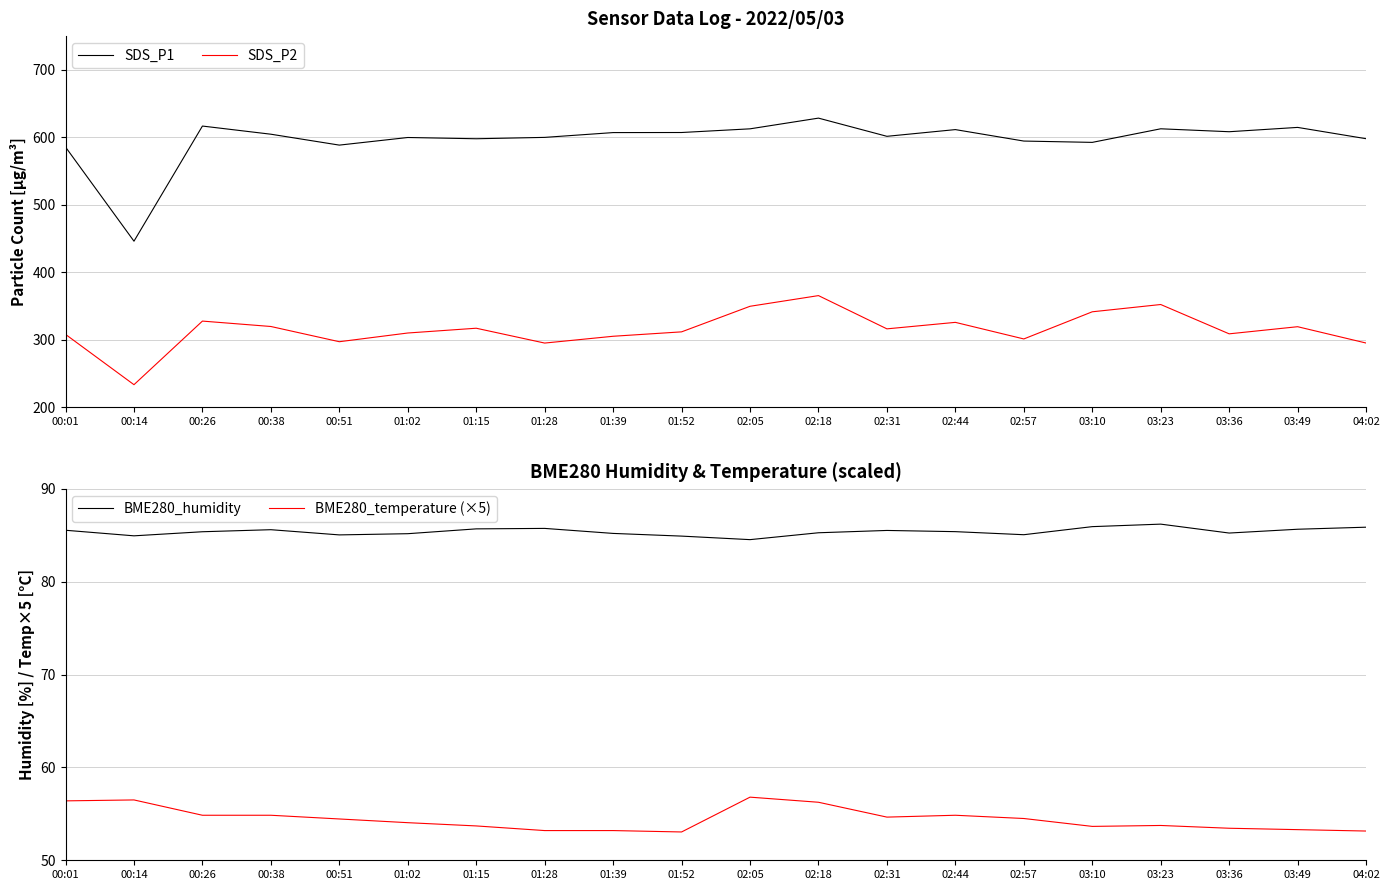

What are all the series names shown in the legend?

SDS_P1, SDS_P2, BME280_humidity, BME280_temperature (×5)